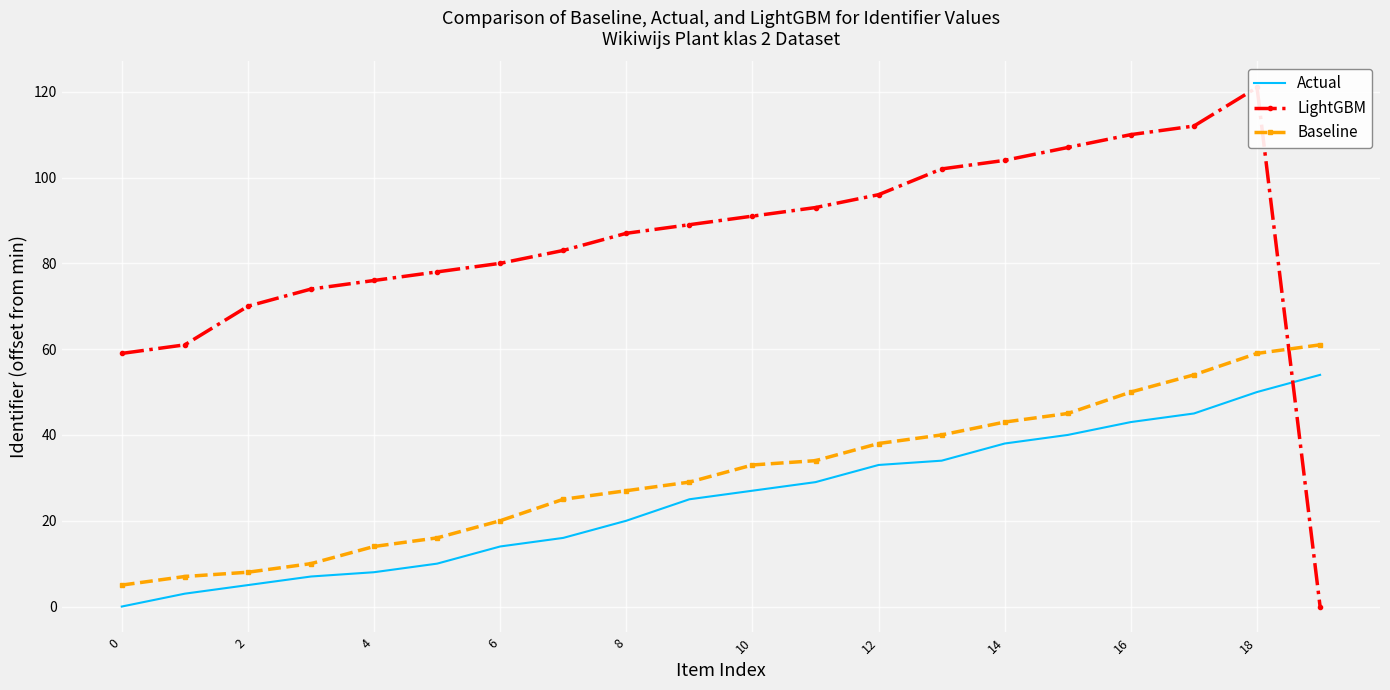

Which series has the largest total across all categories?

LightGBM